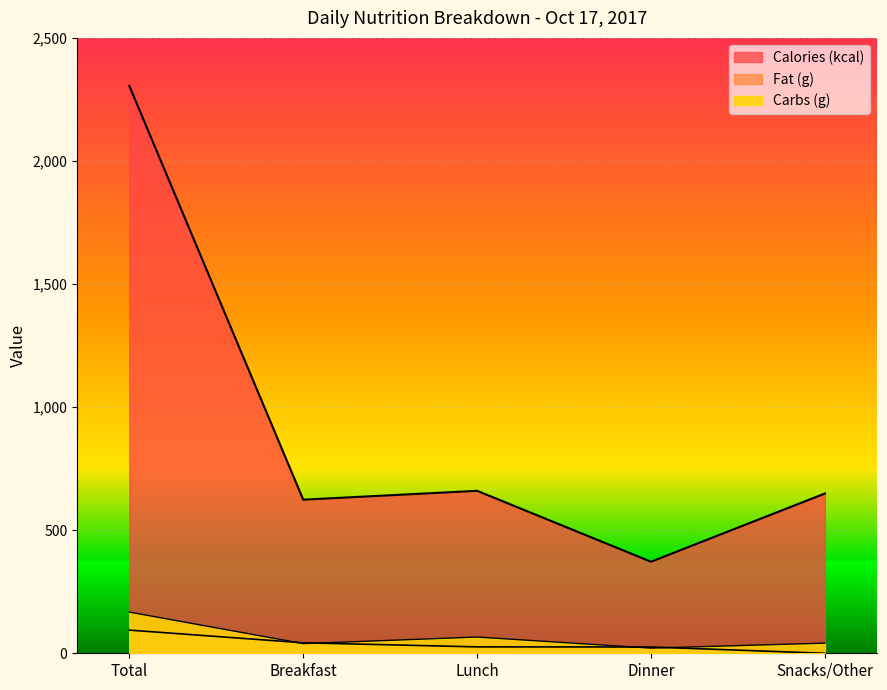

At which category is the sum across all series the highest?

Total